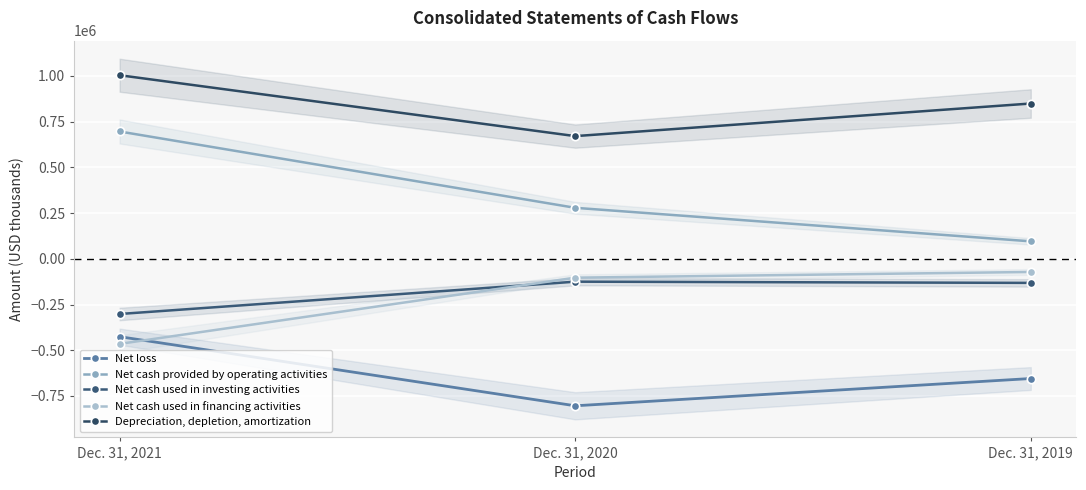

At how many categories does at least one series exceed 284568?

3